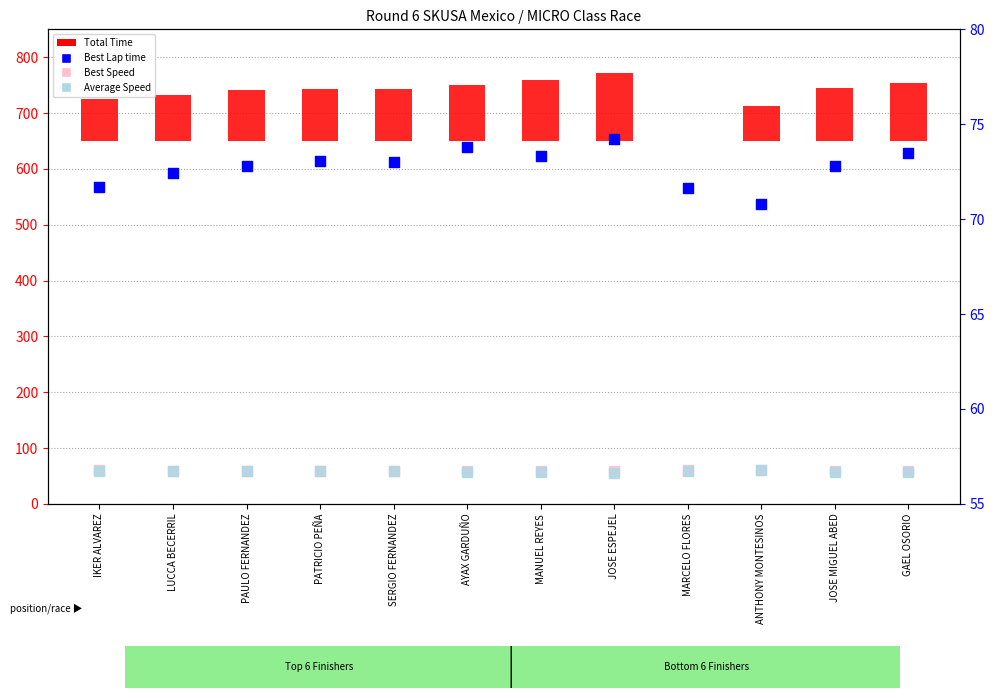

What is the total value across all series at PAULO FERNANDEZ?

280.6